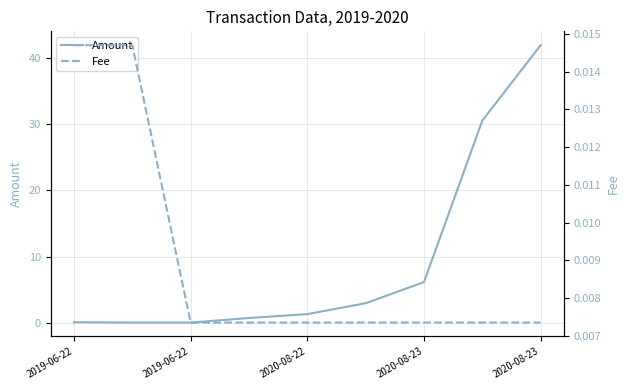

Does the chart display data point markers on the line(s)?

No